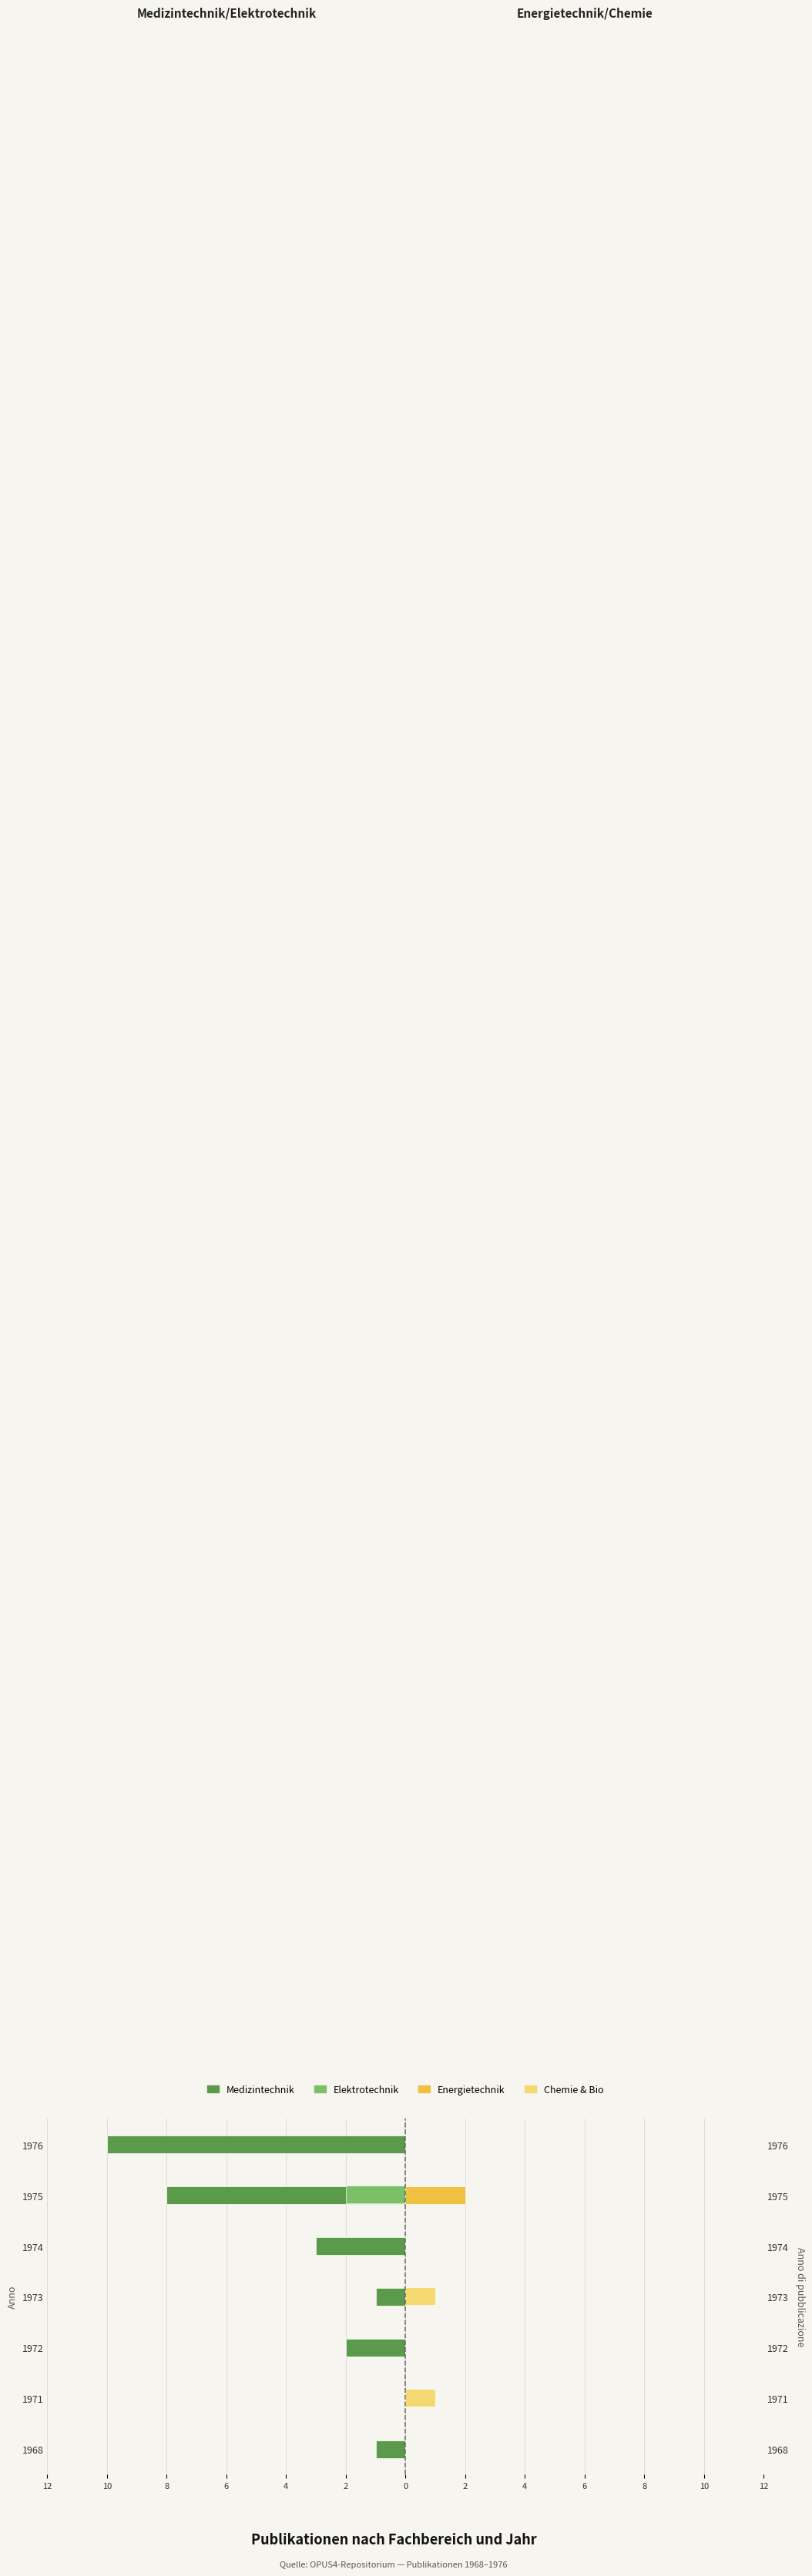

What is the sum of all Energietechnik values?

2